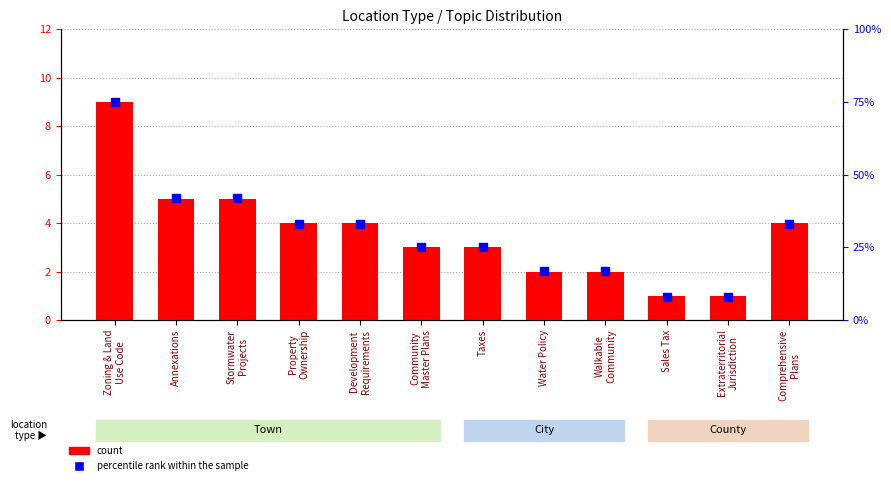

What are all the series names shown in the legend?

count, percentile rank within the sample